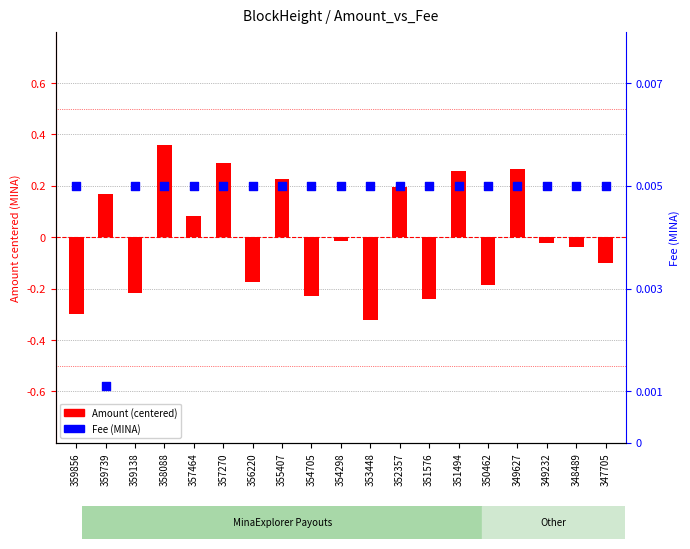

What is the total value across all series at 359739?

0.2